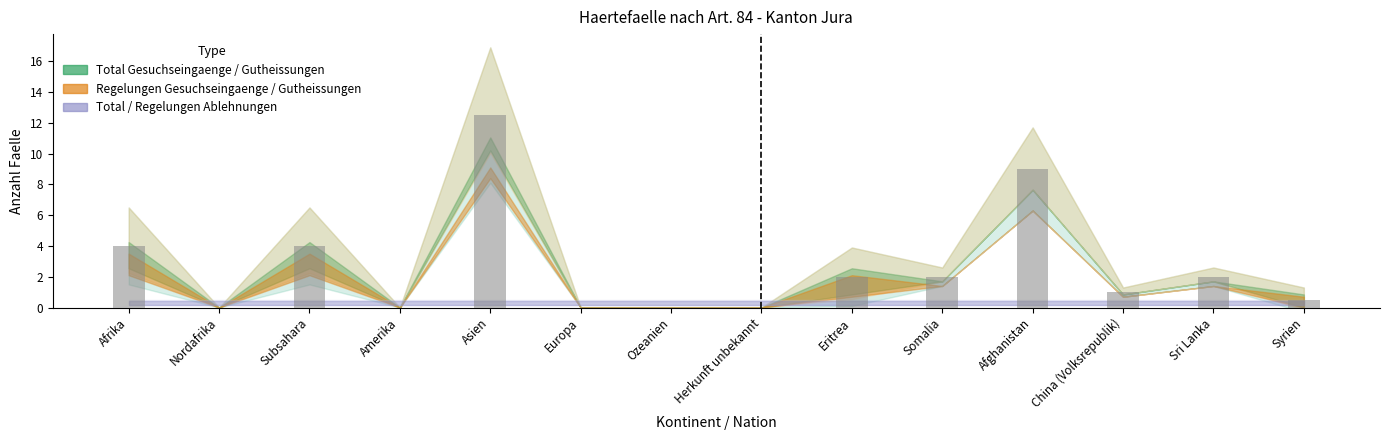

Is it true that Total Gutheissungen equals 1 at Syrien?

True